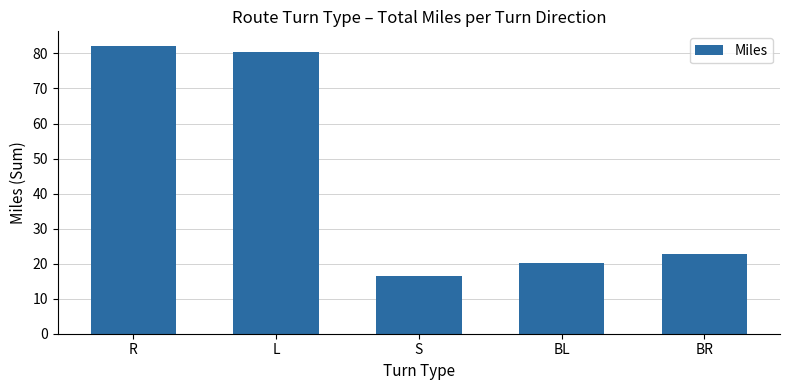

What is the greatest value displayed?

82.2